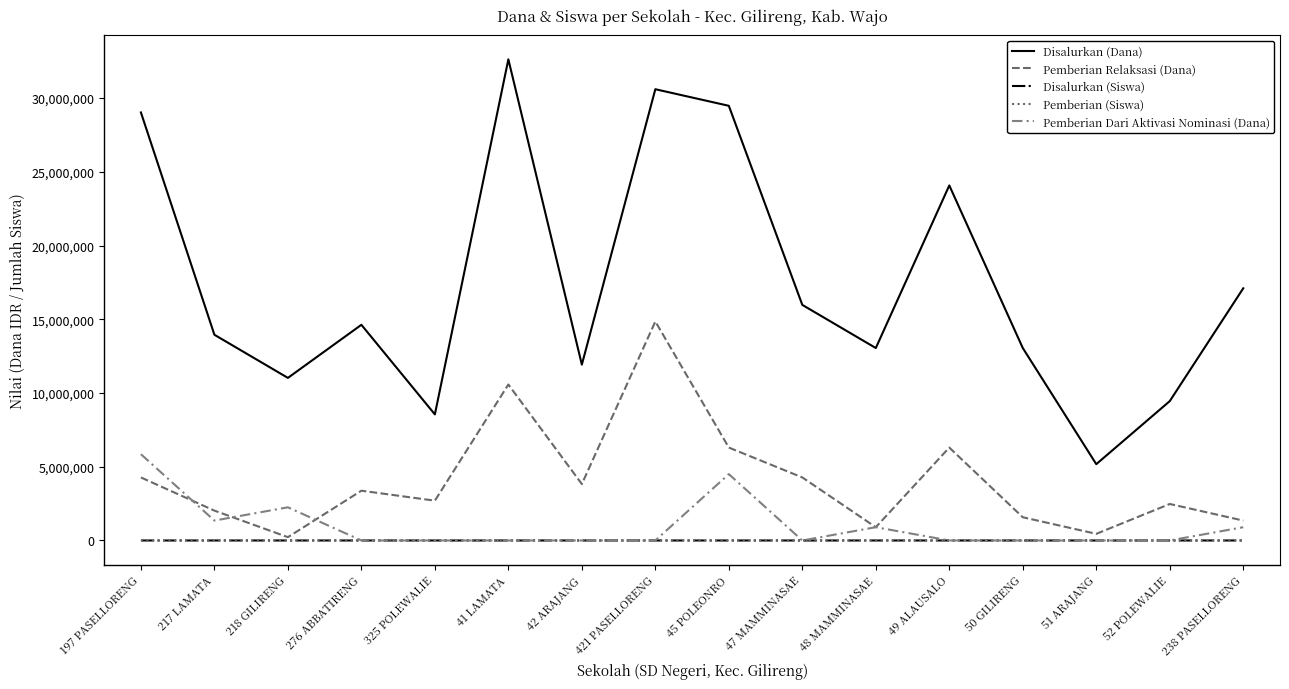

What is the minimum value for Pemberian Relaksasi (Dana)?

225000